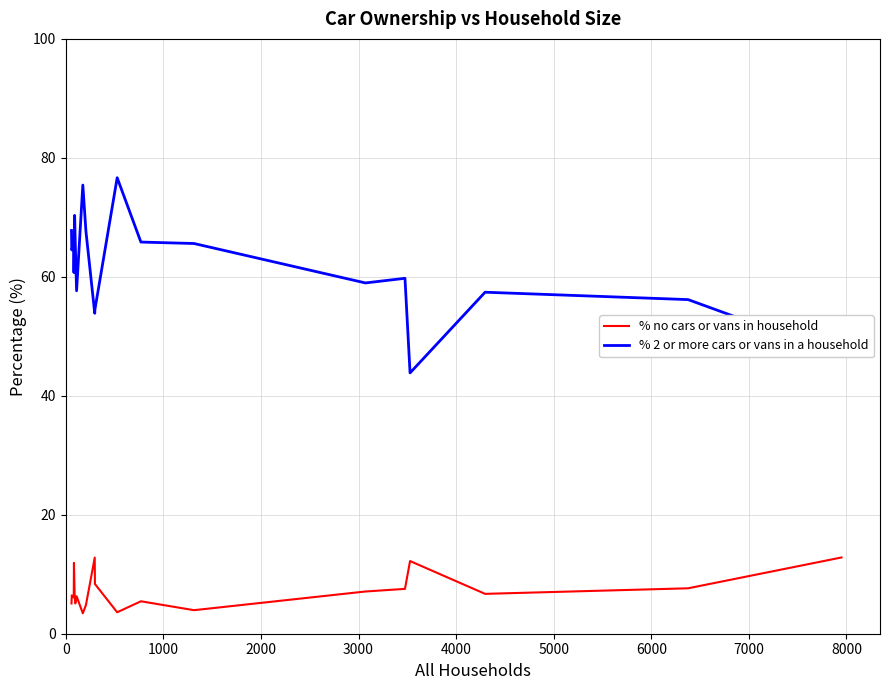

At how many categories does at least one series exceed 41?

20